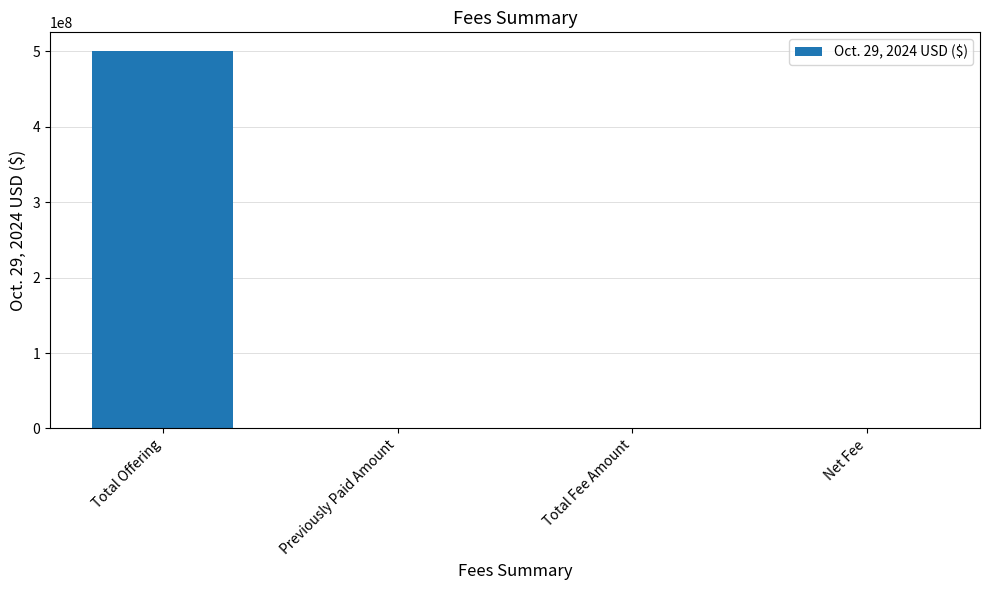

At which label does the data first exceed 76550?

Total Offering